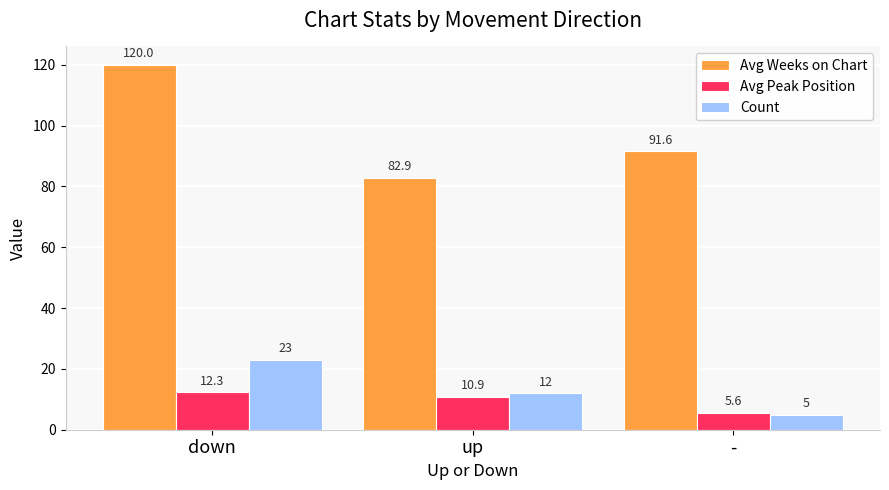

What is the difference between the highest and lowest values at up?

72.0